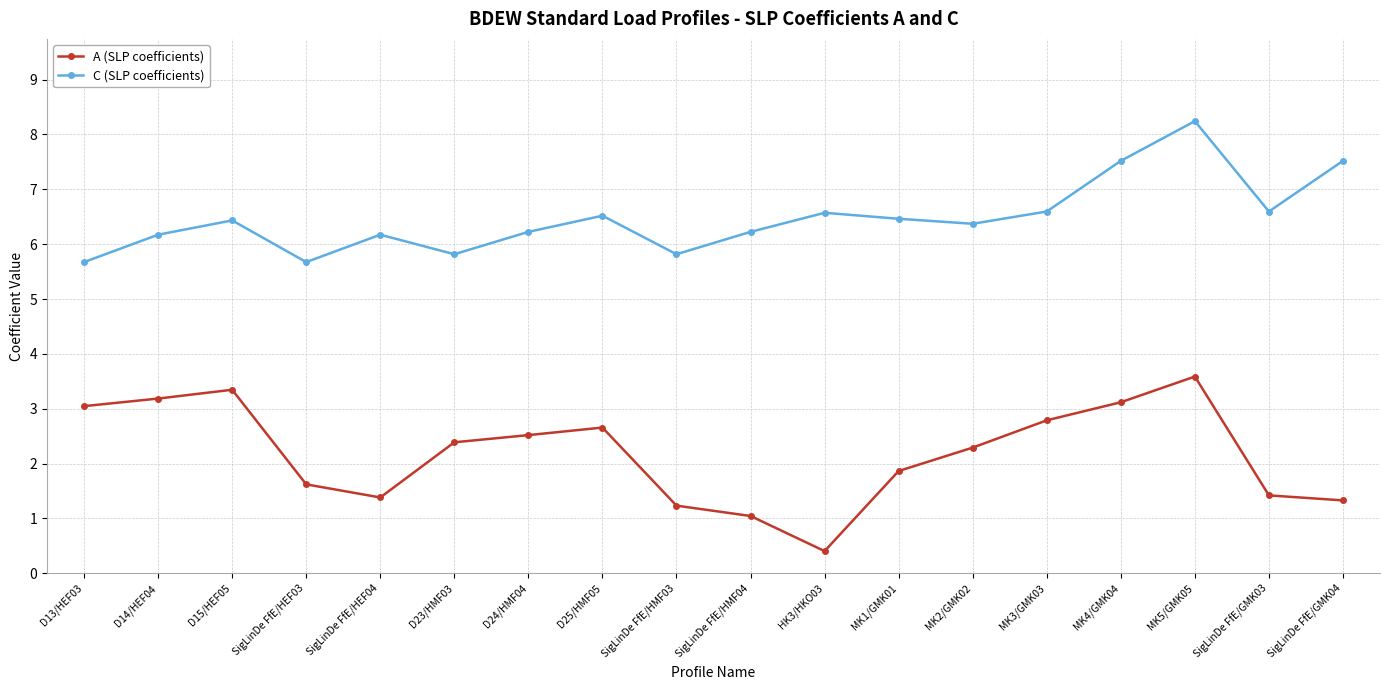

What is the difference between the highest and lowest values at D25/HMF05?

3.9